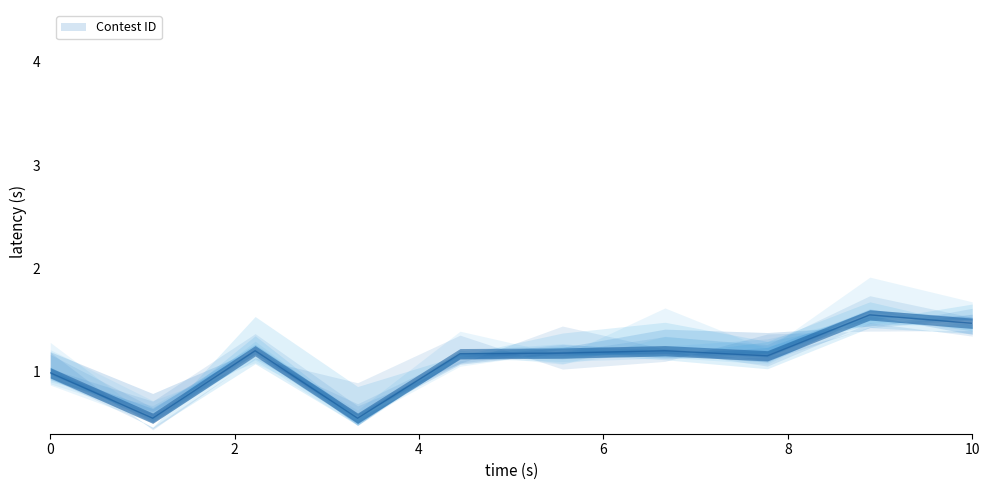

The value at 3/9/21 is 0.3. True or false?

False